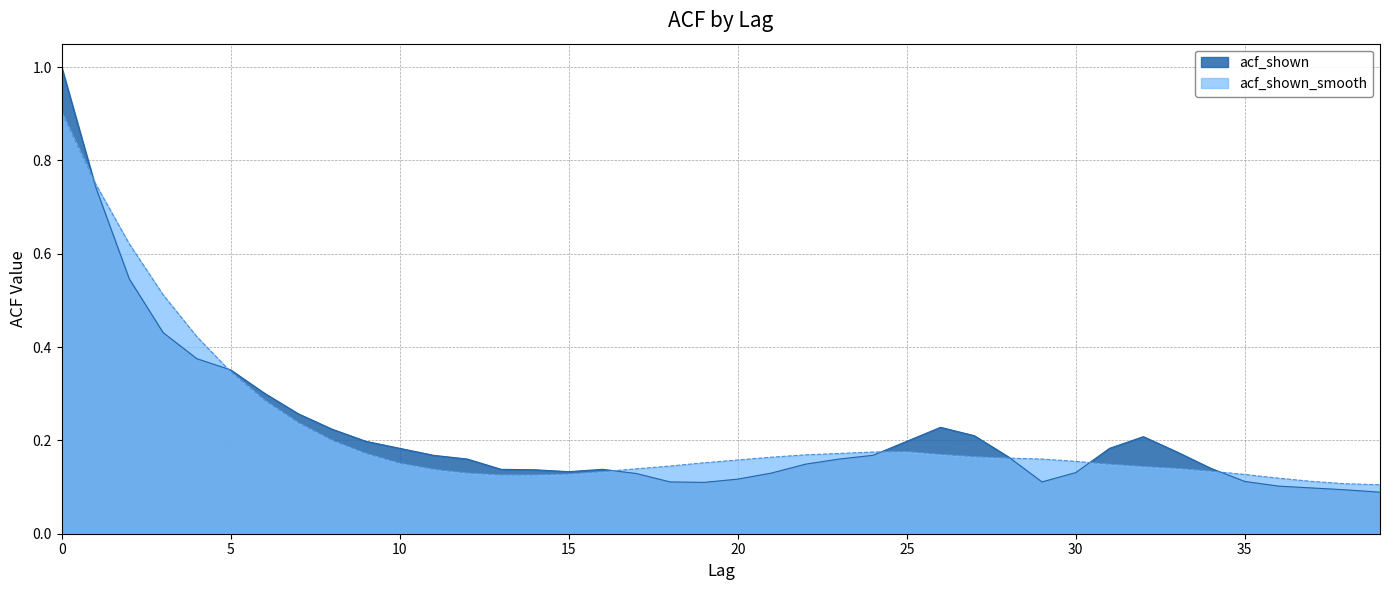

Which category has the lowest value in the acf_shown_smooth series?

39